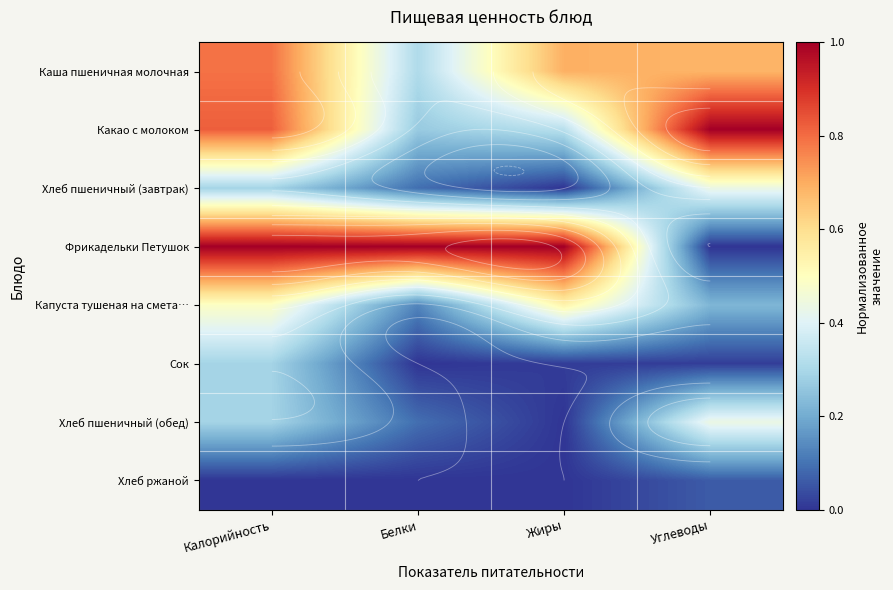

Is it true that Хлеб пшеничный (завтрак) equals 0.0 at Жиры?

True